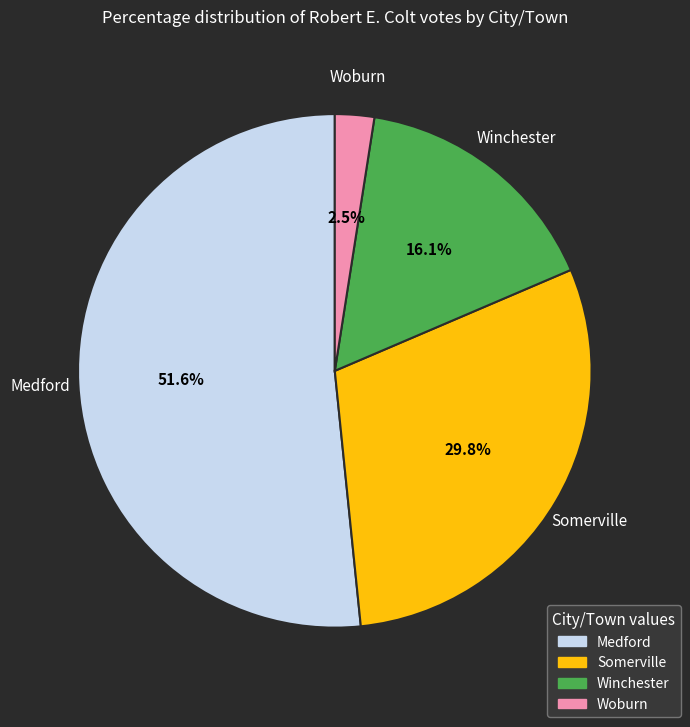

What is the largest slice in the pie chart?

Medford